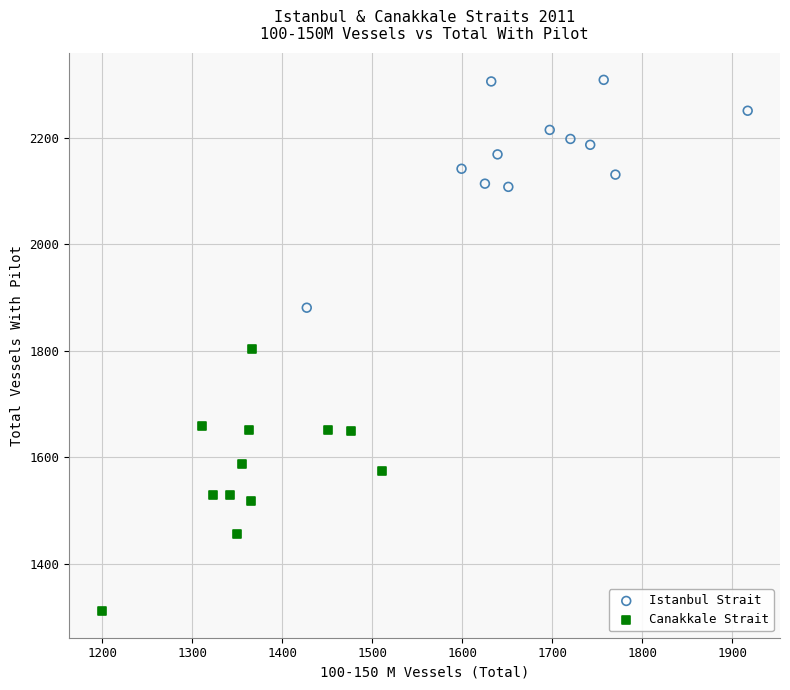

Which series contains the highest Y value?

Istanbul Strait